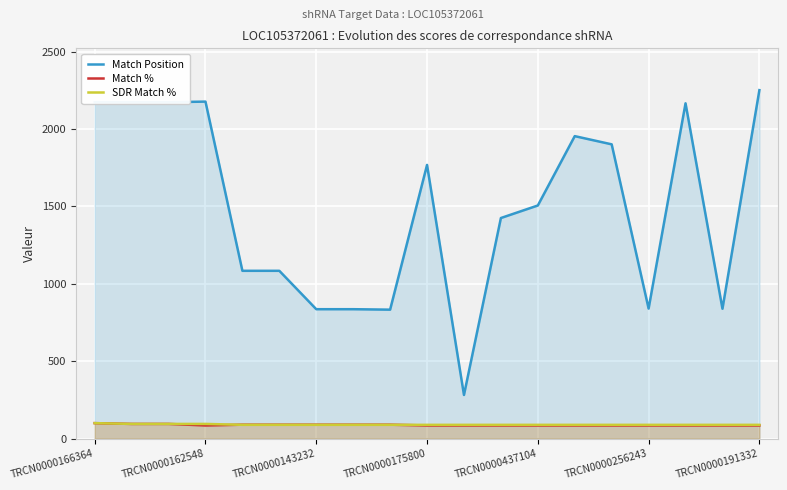

What is the total value across all series at TRCN0000437104?

1680